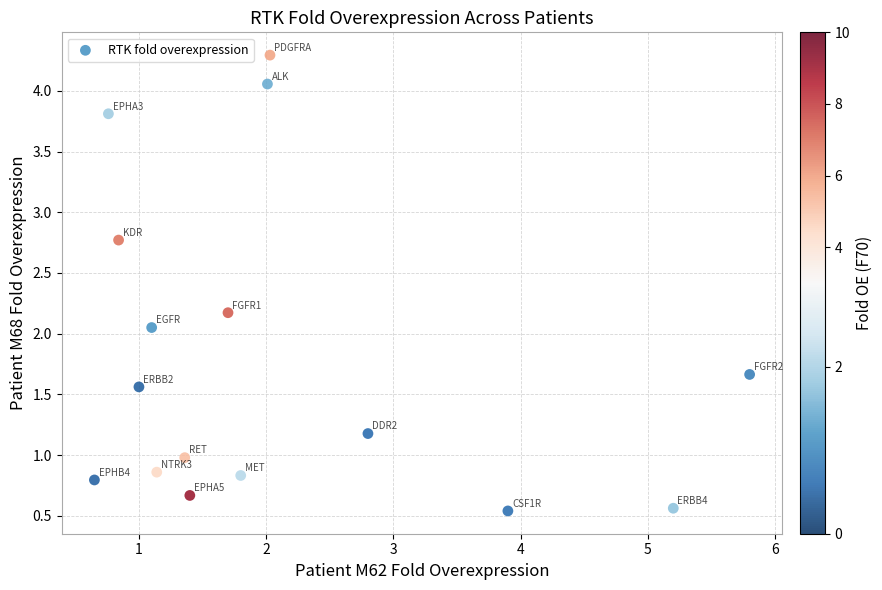

What is the range of Y values (max minus min)?

3.8